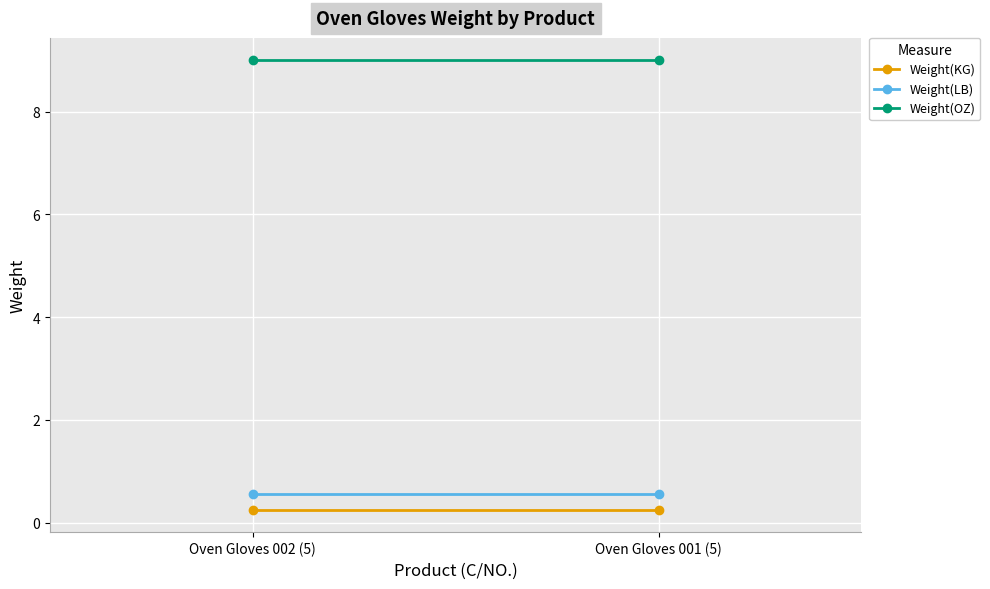

What is the total value across all series at Oven Gloves 001 (5)?

9.8